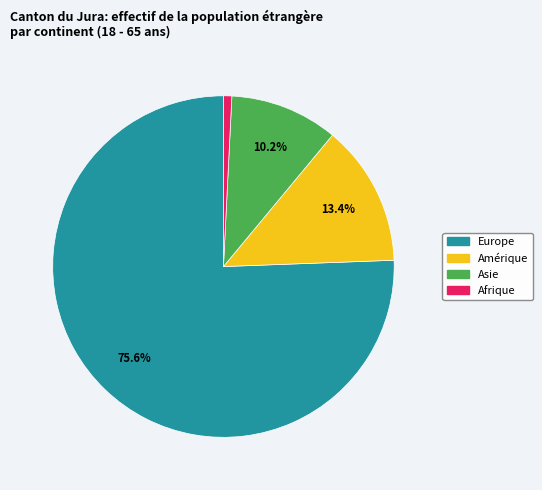

Does any single category account for the majority?

Yes